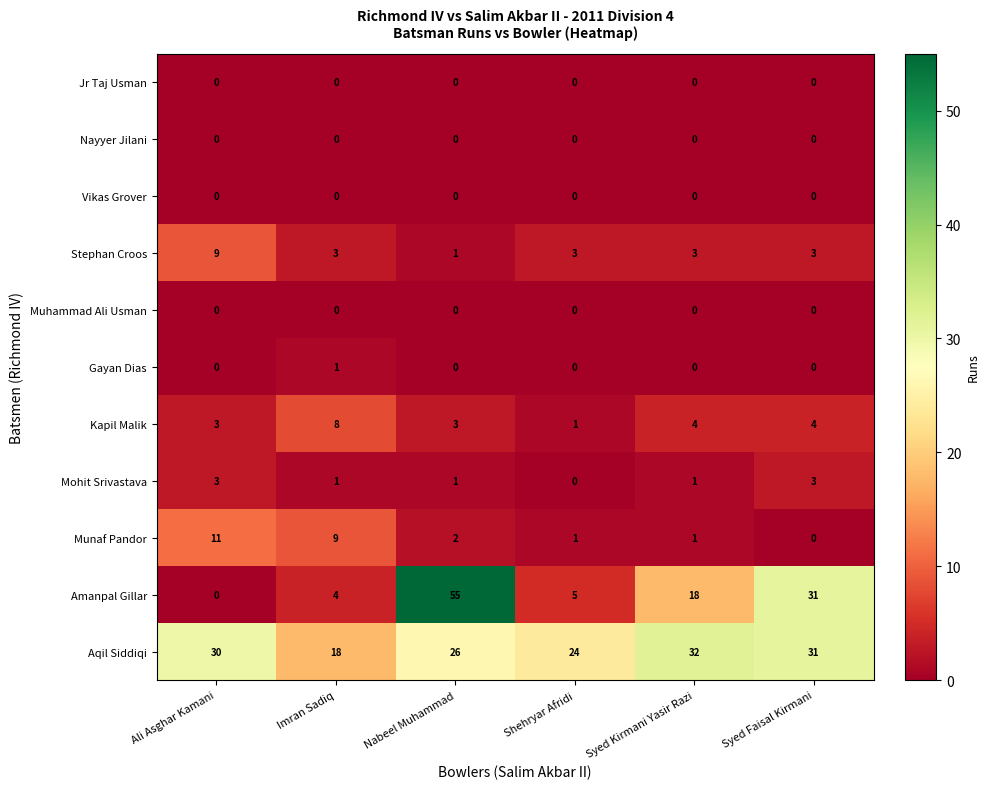

What is the sum of the Stephan Croos values at Ali Asghar Kamani and Shehryar Afridi?

12